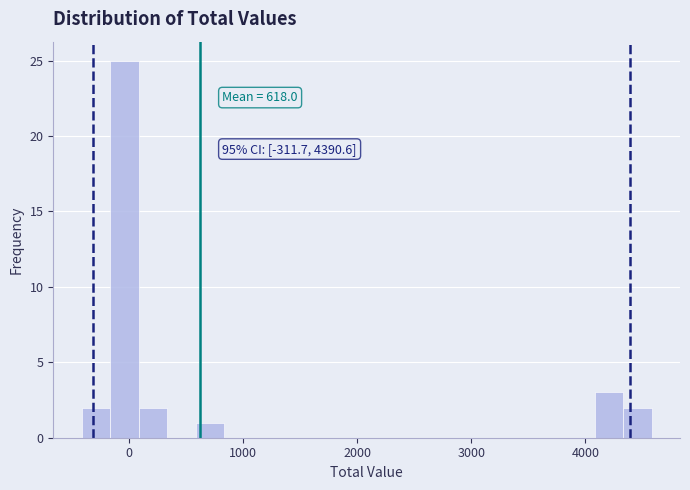

Read against the x-axis, roughly where is the centre of the tallest bar?

0